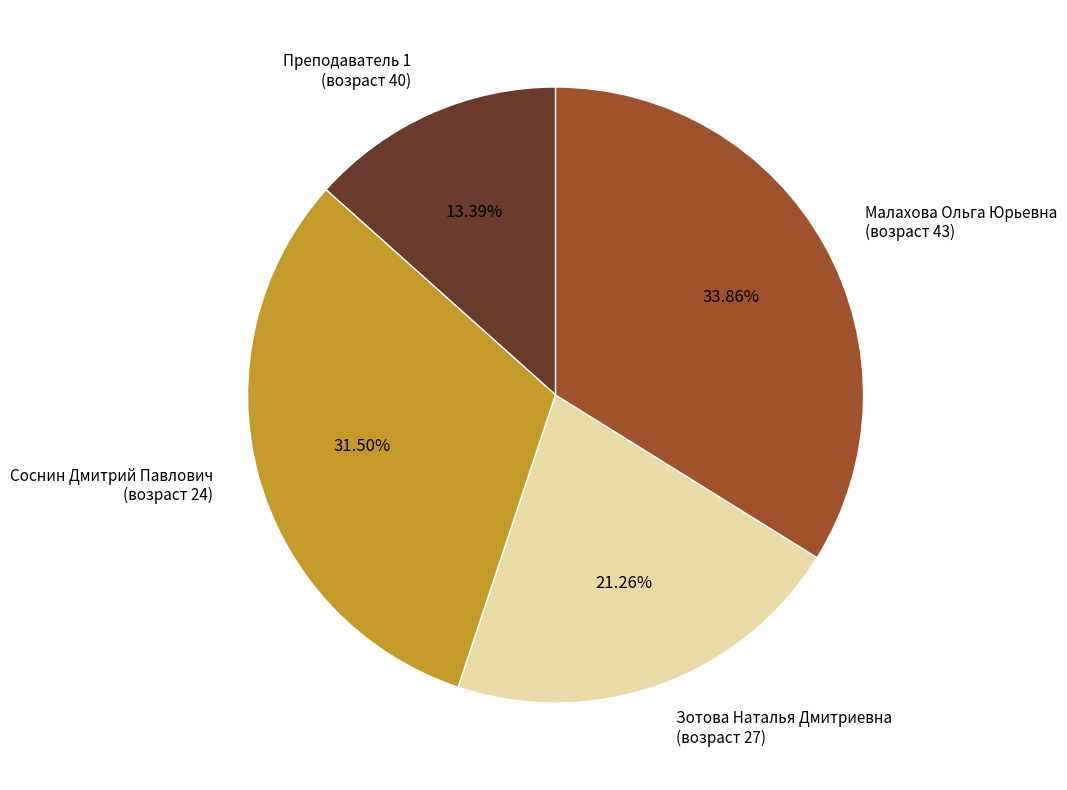

How many slices are in this pie chart?

4